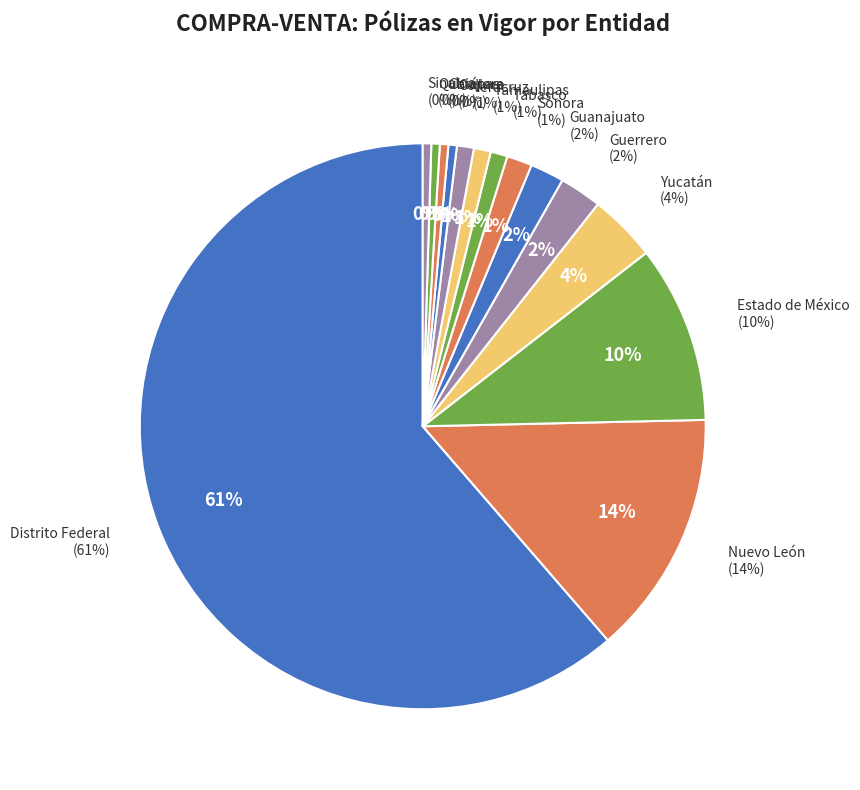

What is the total percentage of Veracruz and Guerrero?

3.4%